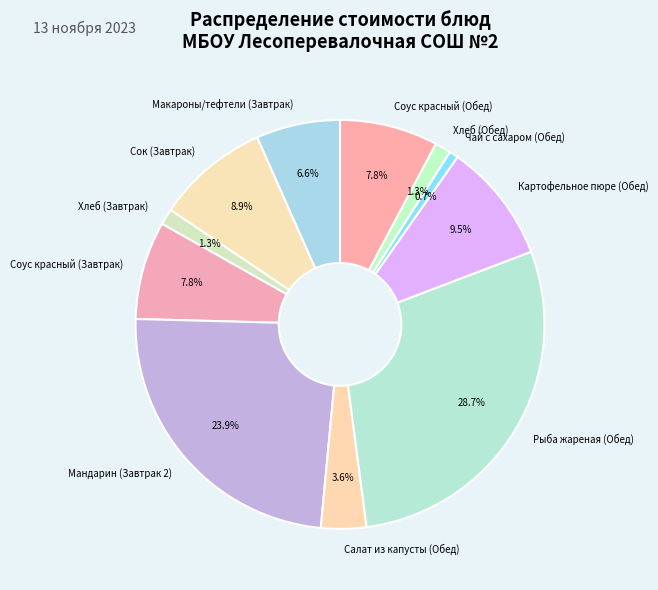

To the nearest percent, what is the difference between the largest and smallest slice percentages?

28%